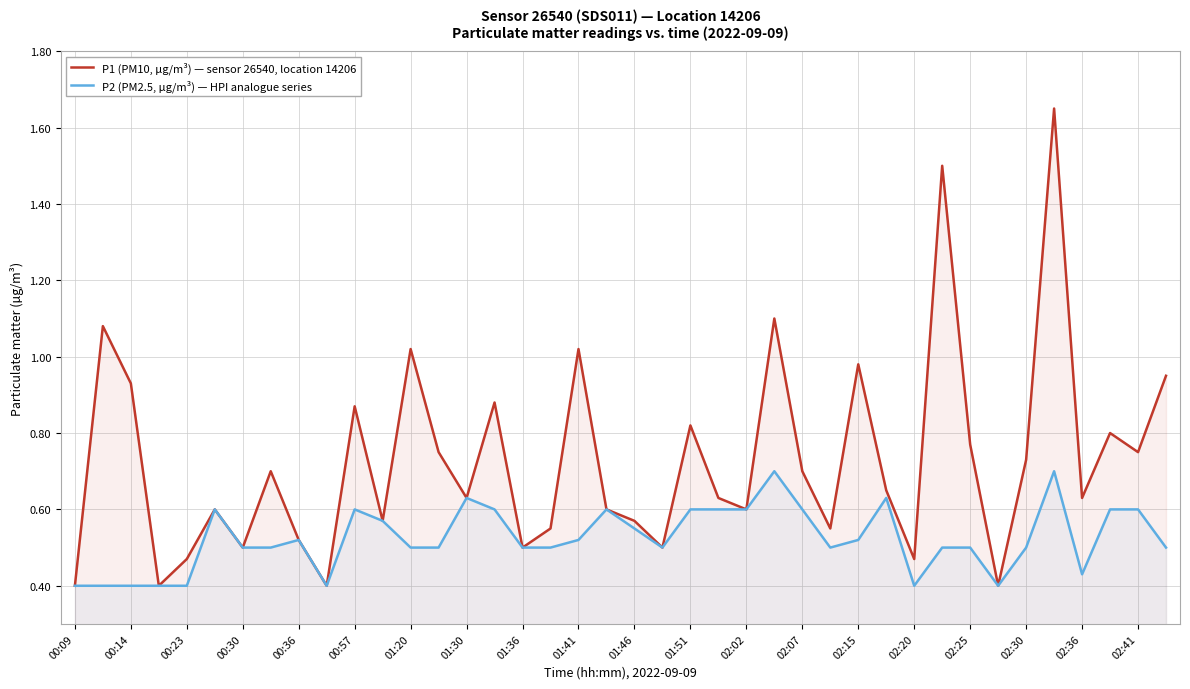

True or false: P1 (PM10, µg/m³) — sensor 26540, location 14206 and P2 (PM2.5, µg/m³) — HPI analogue series cross at least once.

False